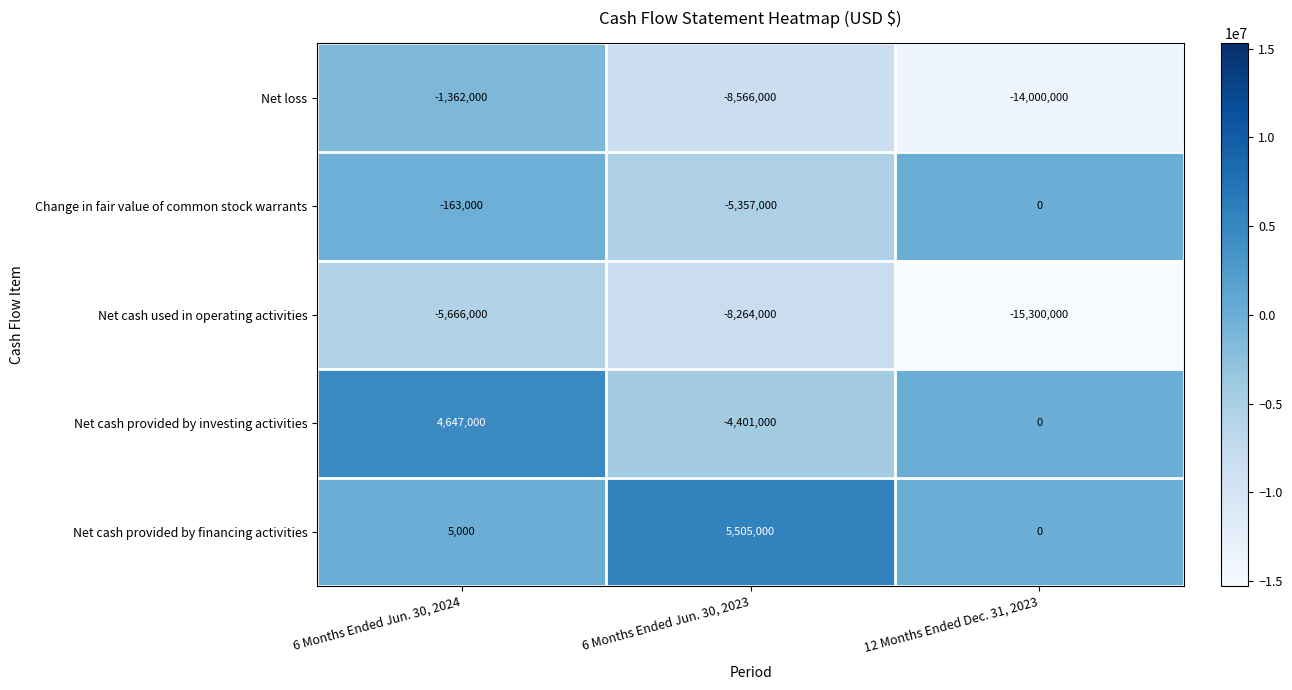

What is the minimum value shown in the chart?

-15300000